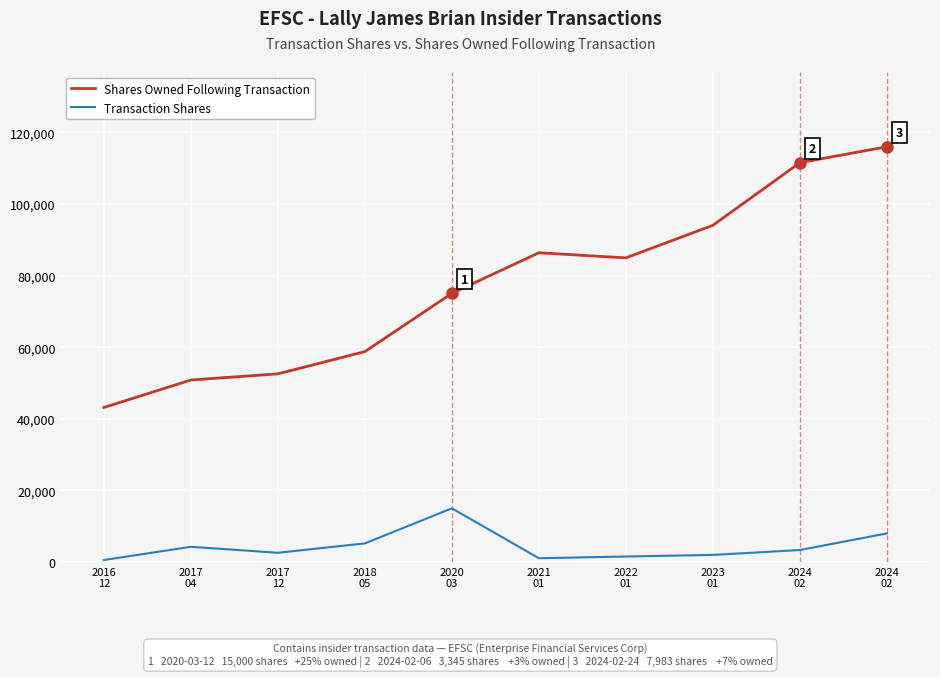

What is the highest value of the Transaction Shares series?

15000